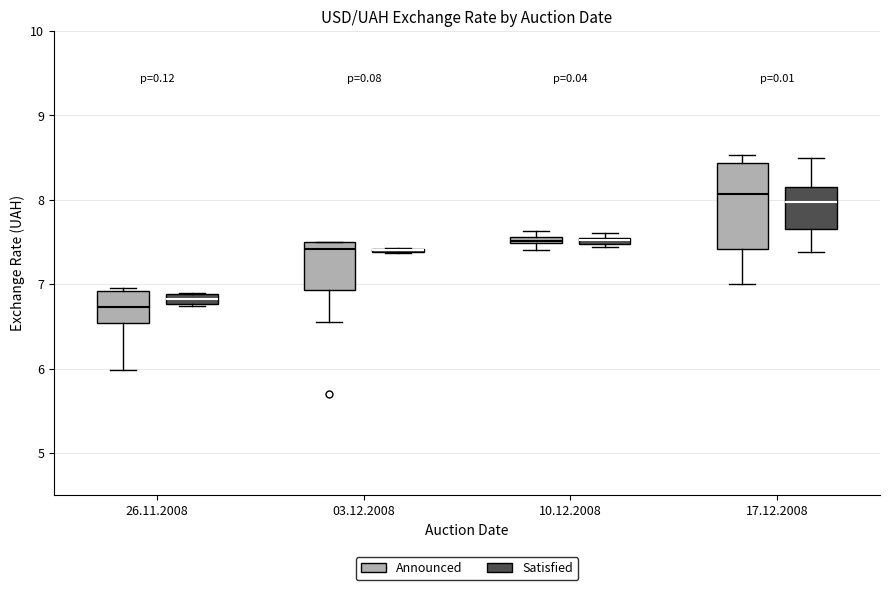

Which box is the tallest, from its lower edge to its upper edge?

17.12.2008 (Announced)